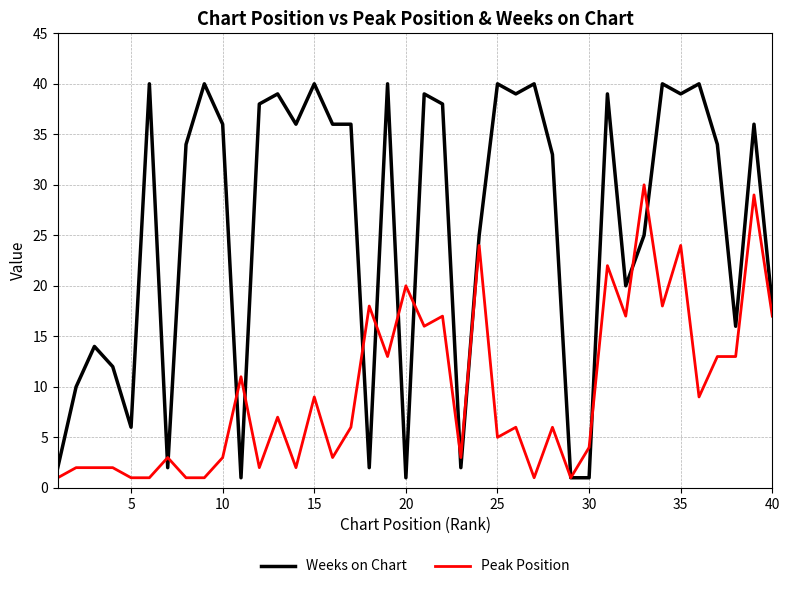

Which series has the largest total across all categories?

Weeks on Chart